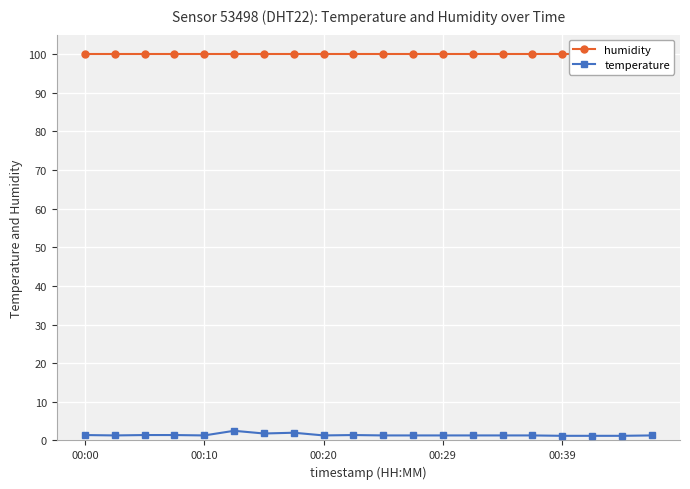

What is the sum of all humidity values?

1998.0